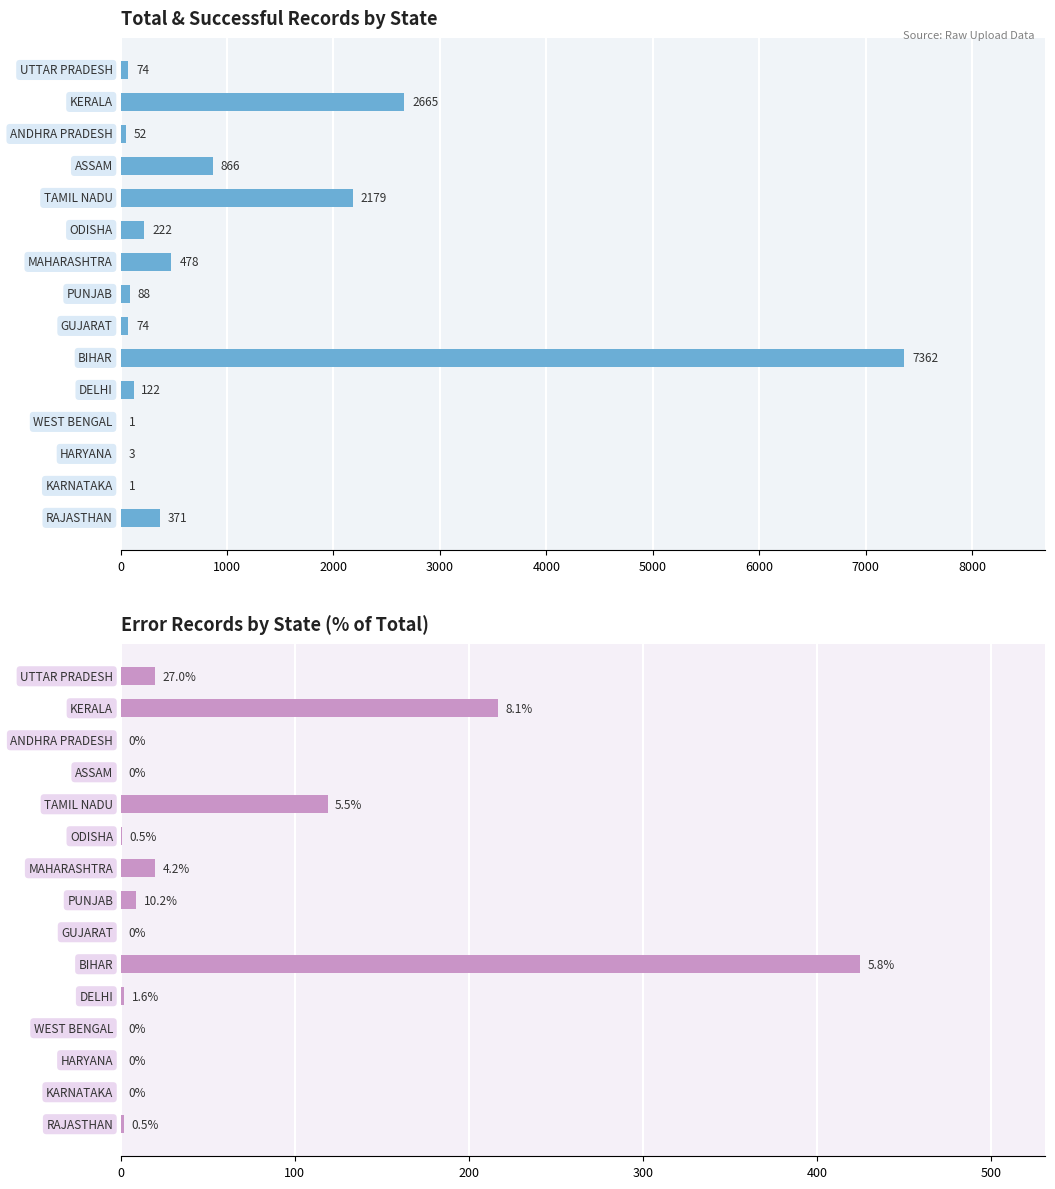

How many distinct data groups are displayed?

2